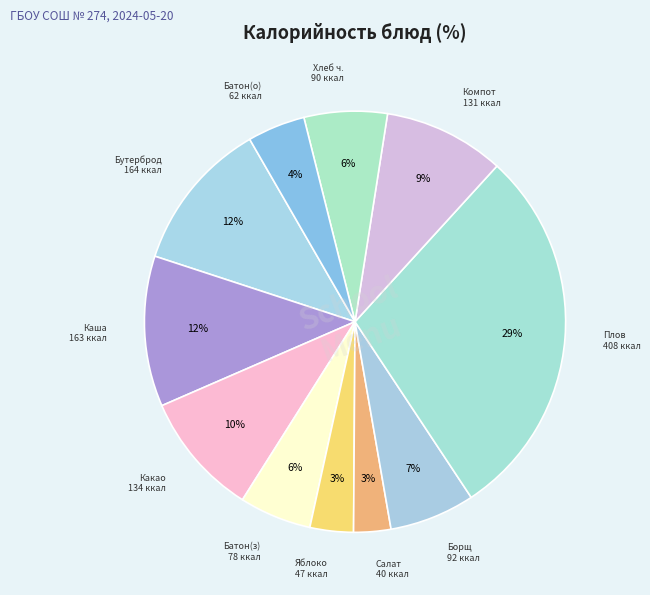

What is the smallest slice in the pie chart?

САЛАТ ИЗ СОЛЕНЫХ ОГУРЦОВ